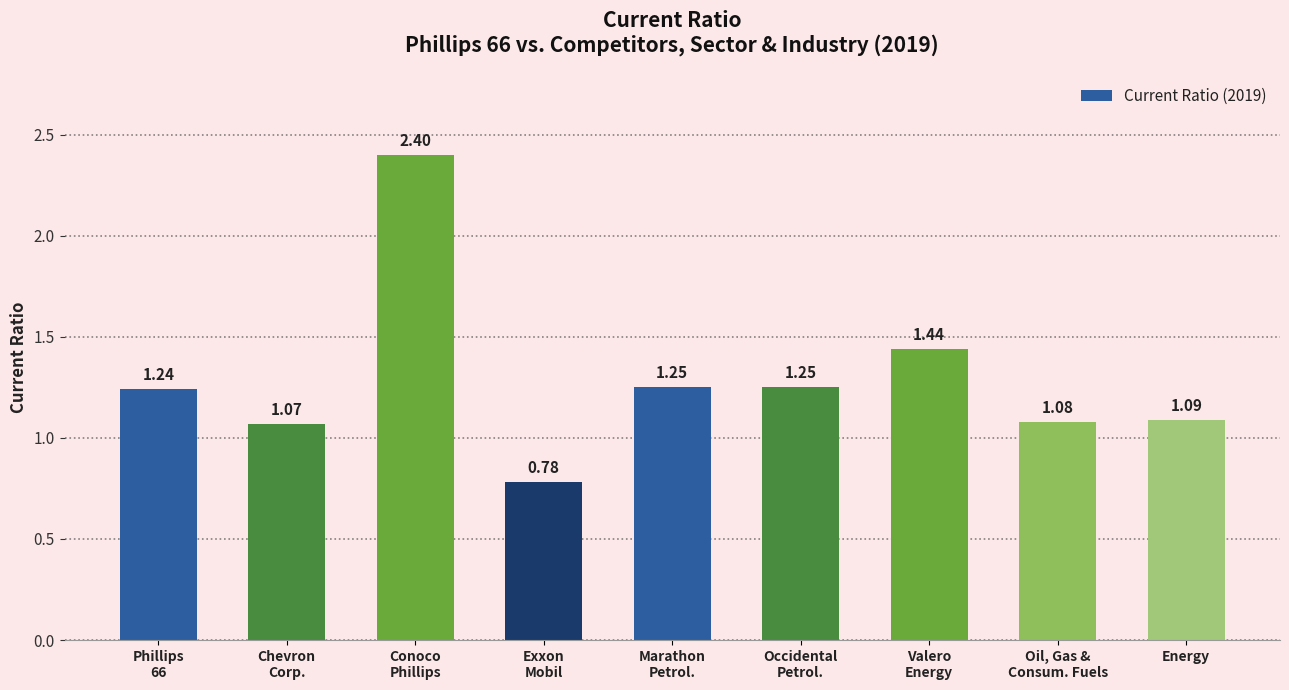

What is the difference between the values at Exxon
Mobil and Phillips
66?

0.5